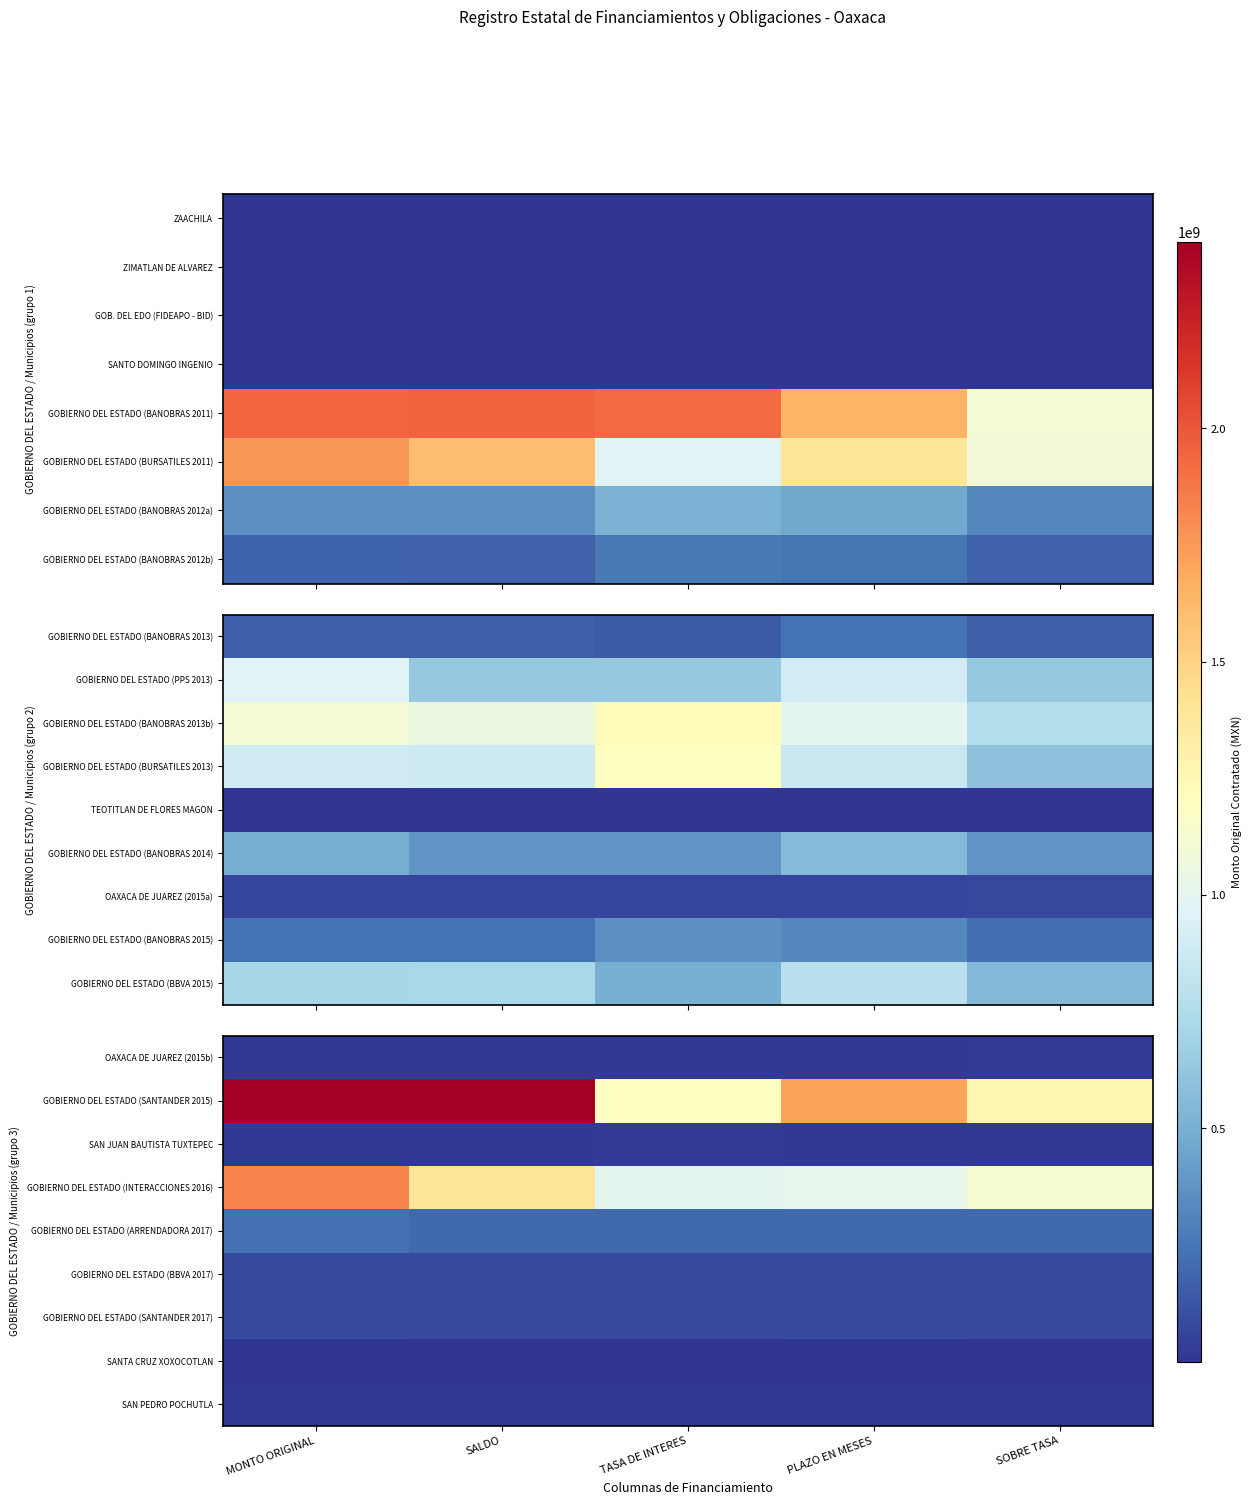

At which category does the chart reach its peak across all series?

MONTO ORIGINAL